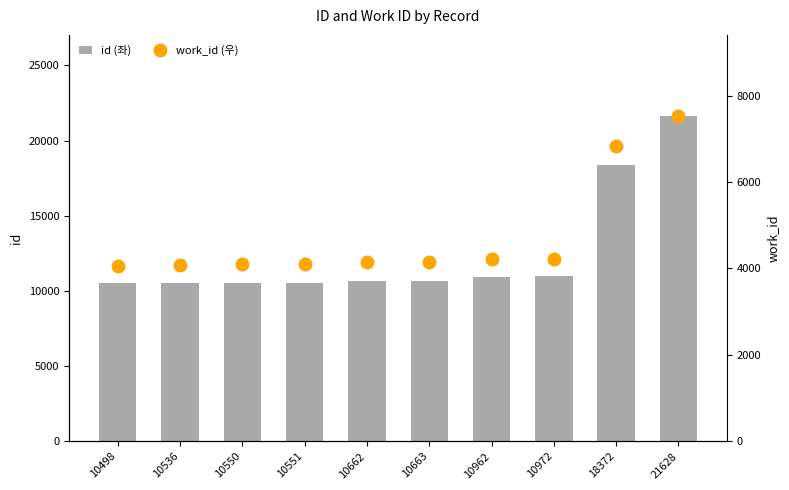

What is the approximate value of id (좌) at 10662?

10662